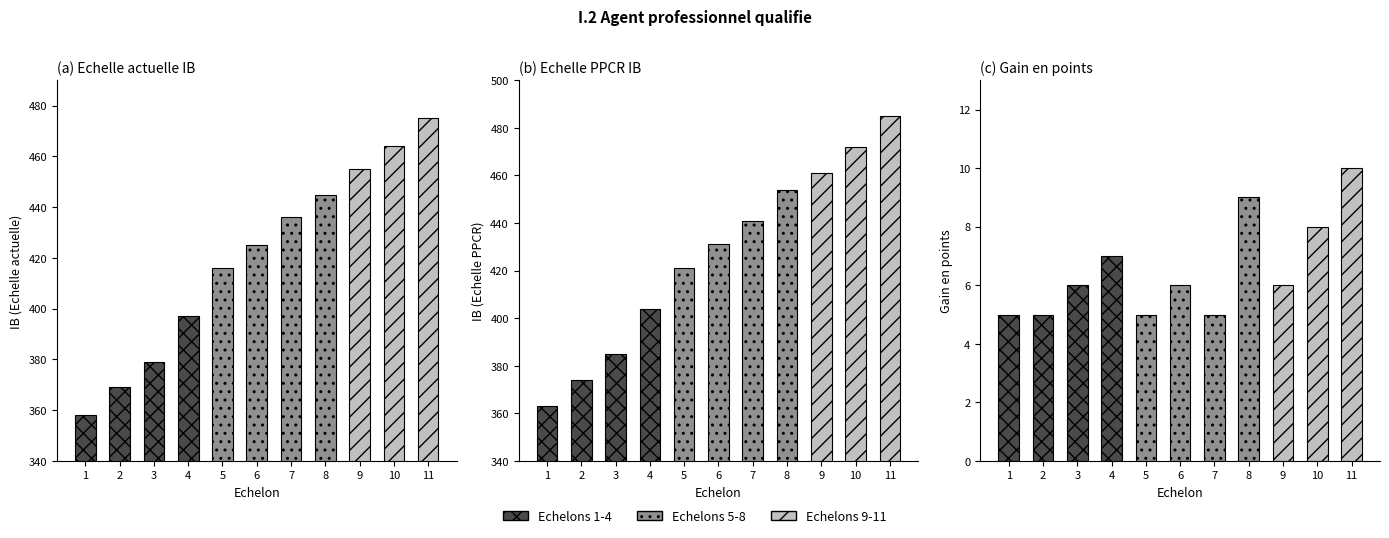

Which series has the largest range (max minus min)?

Echelle PPCR IB